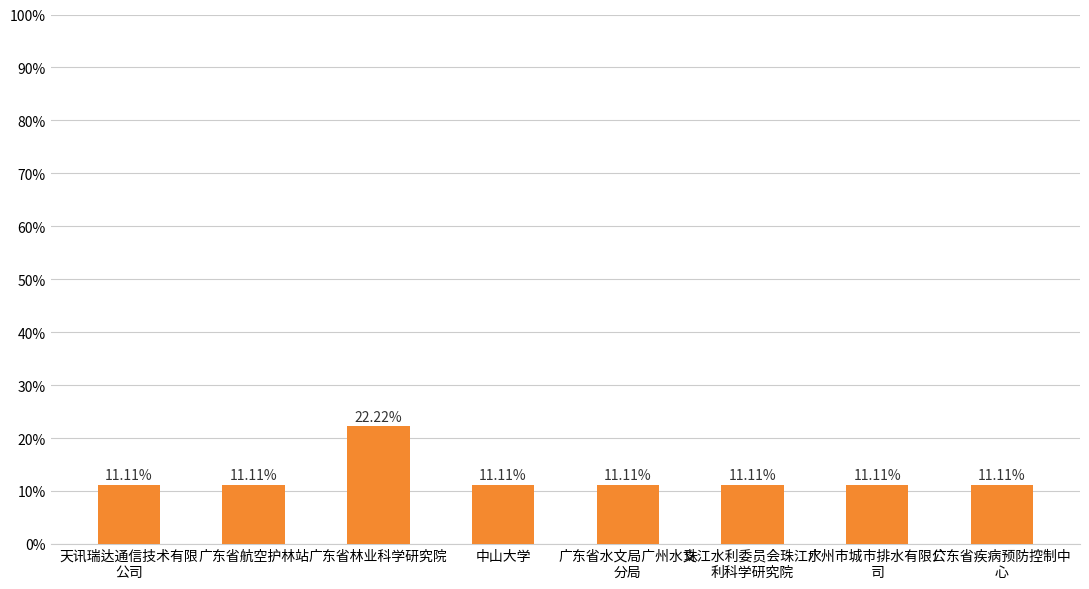

Reading left to right, transcribe all the data shown in this chart.

0.1	0.1	0.2	0.1	0.1	0.1	0.1	0.1